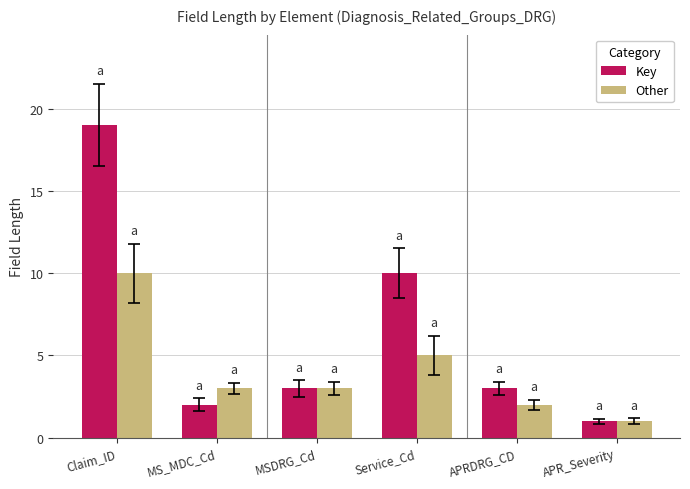

At which category is the sum across all series the highest?

Claim_ID